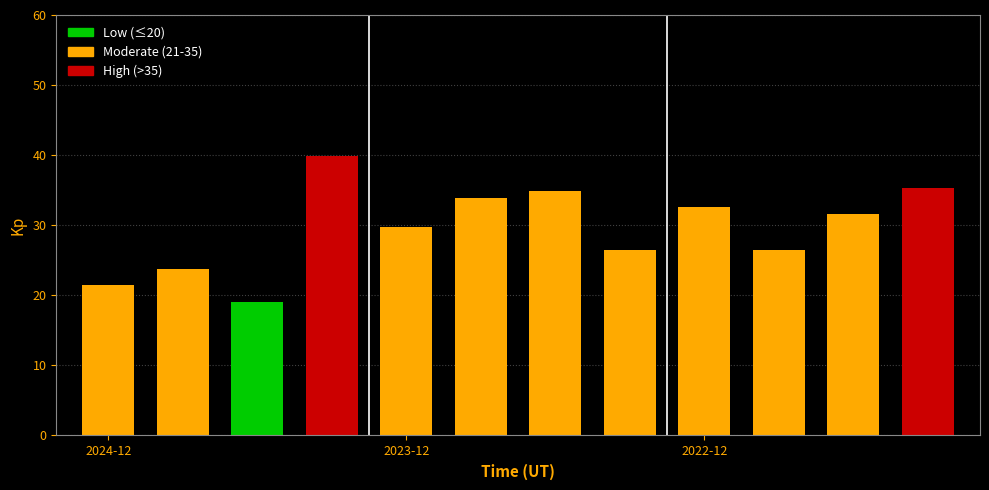

What is the minimum value shown in the chart?

19.1